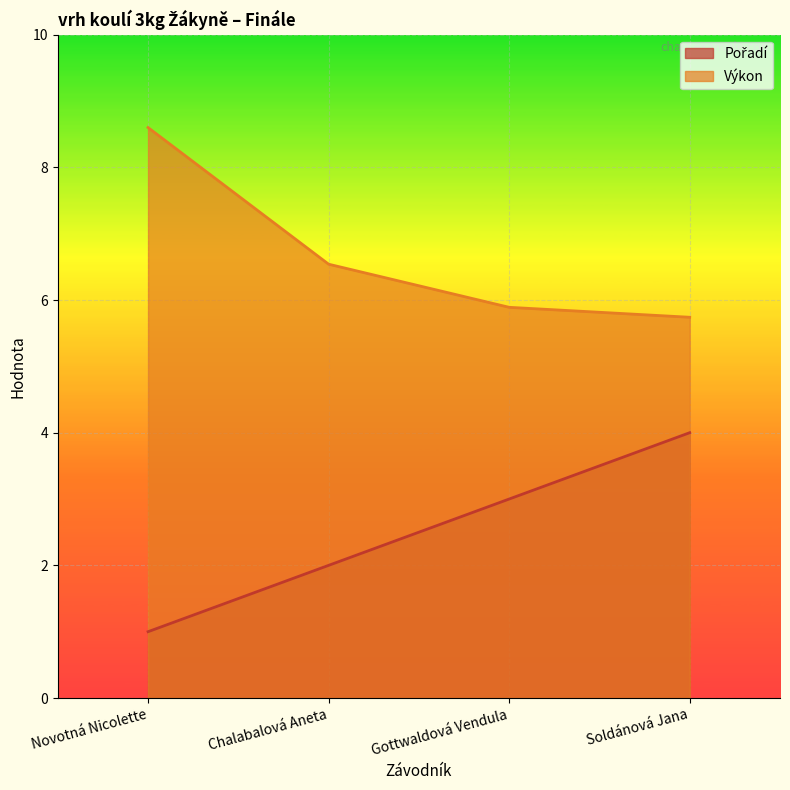

Between Novotná Nicolette and Chalabalová Aneta, which series saw the biggest shift?

Výkon